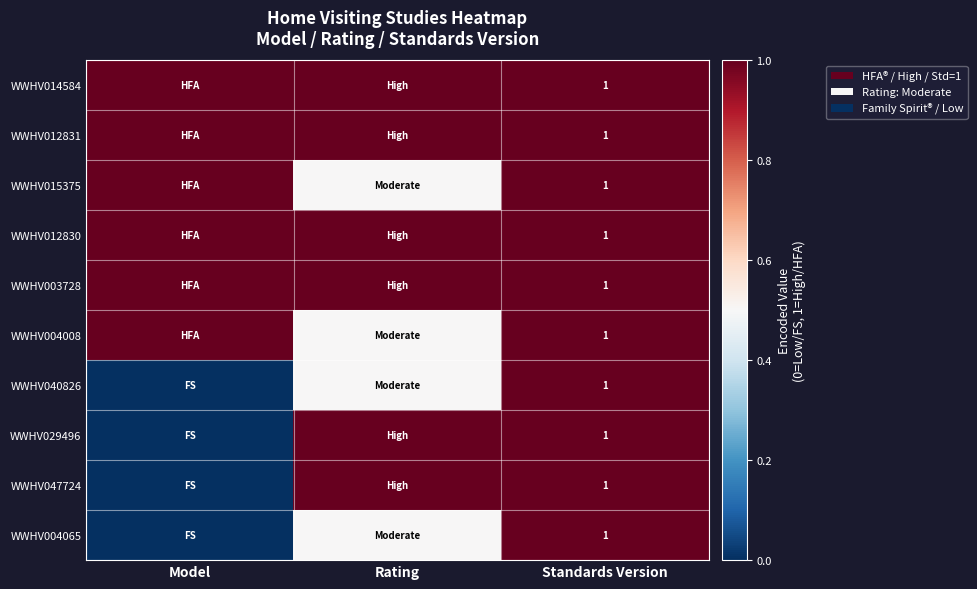

True or false: WWHV012830 has a value of 1.8 at Standards Version.

False